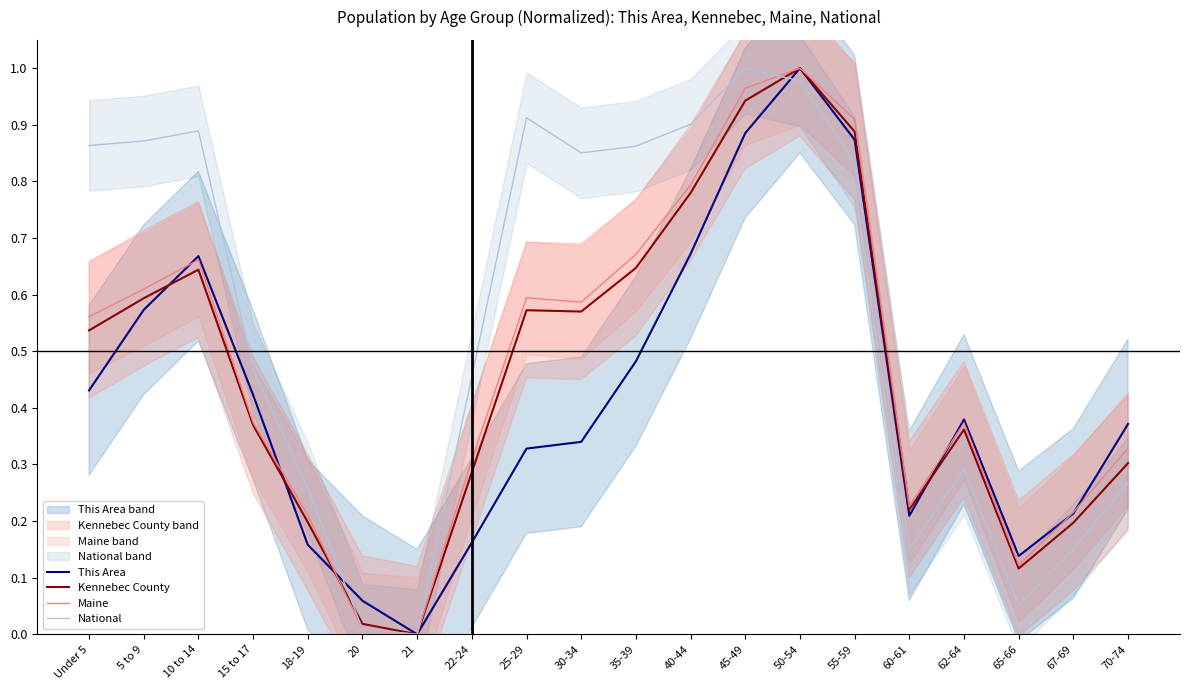

Reading right to left, extract all data points from this chart.

This Area: 70-74=0.4	67-69=0.2	65-66=0.1	62-64=0.4	60-61=0.2	55-59=0.9	50-54=1.0	45-49=0.9	40-44=0.7	35-39=0.5	30-34=0.3	25-29=0.3	22-24=0.2	21=0.0	20=0.1	18-19=0.2	15 to 17=0.4	10 to 14=0.7	5 to 9=0.6	Under 5=0.4
Kennebec County: 70-74=0.3	67-69=0.2	65-66=0.1	62-64=0.4	60-61=0.2	55-59=0.9	50-54=1.0	45-49=0.9	40-44=0.8	35-39=0.6	30-34=0.6	25-29=0.6	22-24=0.3	21=0.0	20=0.0	18-19=0.2	15 to 17=0.4	10 to 14=0.6	5 to 9=0.6	Under 5=0.5
Maine: 70-74=0.3	67-69=0.2	65-66=0.1	62-64=0.4	60-61=0.2	55-59=0.9	50-54=1.0	45-49=1.0	40-44=0.8	35-39=0.7	30-34=0.6	25-29=0.6	22-24=0.3	21=0.0	20=0.0	18-19=0.2	15 to 17=0.4	10 to 14=0.7	5 to 9=0.6	Under 5=0.6
National: 70-74=0.3	67-69=0.2	65-66=0.1	62-64=0.3	60-61=0.2	55-59=0.8	50-54=1.0	45-49=1.0	40-44=0.9	35-39=0.9	30-34=0.9	25-29=0.9	22-24=0.5	21=0.0	20=0.0	18-19=0.3	15 to 17=0.5	10 to 14=0.9	5 to 9=0.9	Under 5=0.9